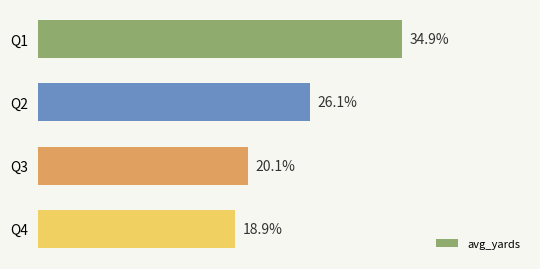

Are the bars horizontal?

Yes